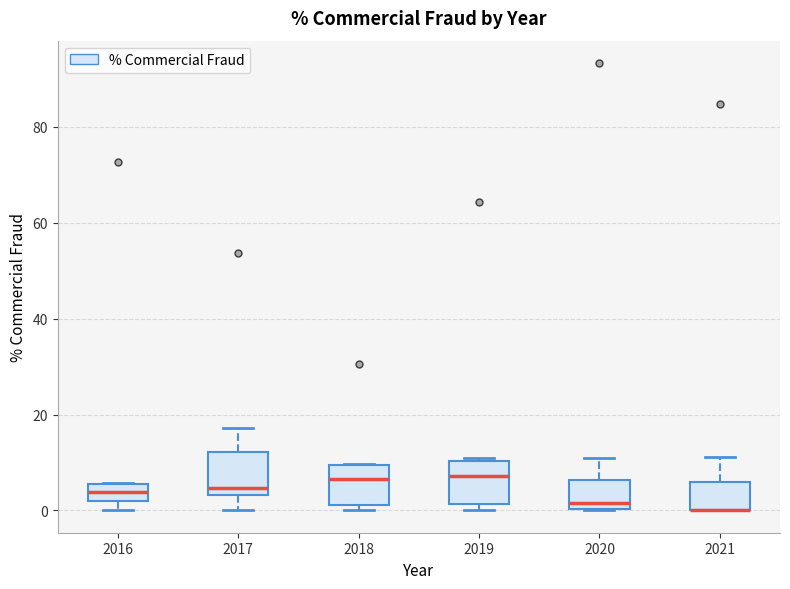

Reading left to right, read every box against the y-axis: the position of its median line, the range the box covers, and the ends of its whiskers. The values are not printed on the chart, so give them approximately, as read against the axis.

2016: median 4, box 2 to 6, whiskers 0 to 6
2017: median 4 (just above the box's lower edge), box 4 to 12, whiskers 0 to 18
2018: median 6, box 2 to 10, whiskers 0 to 10
2019: median 8, box 2 to 10, whiskers 0 to 10
2020: median 2, box 0 to 6, whiskers 0 to 12
2021: median 0 (drawn on the box's lower edge), box 0 to 6, whiskers 0 to 12